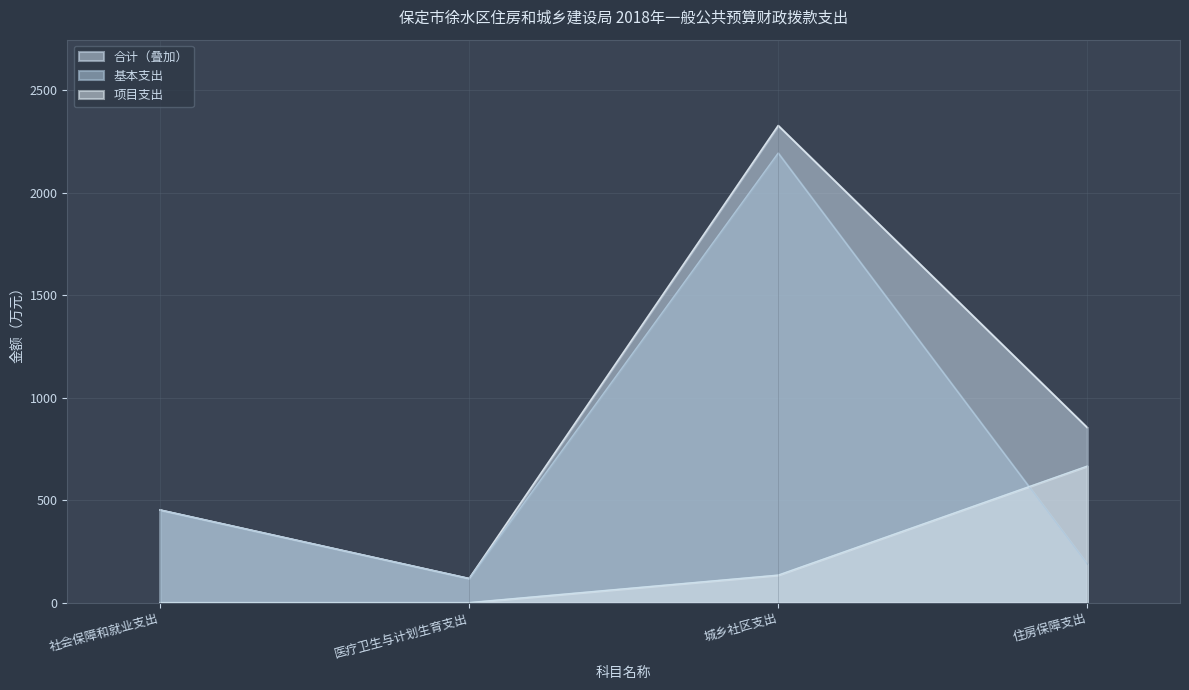

Which series has the largest range (max minus min)?

合计（叠加）